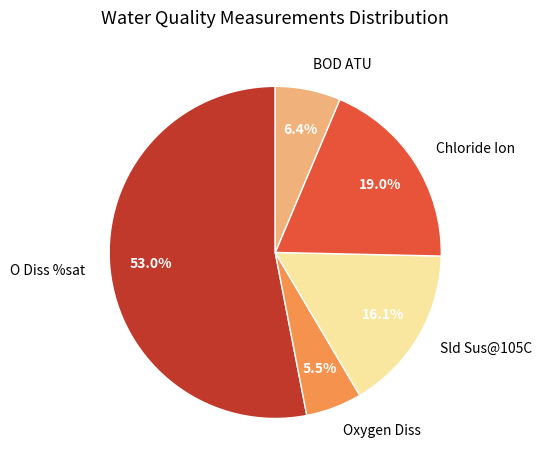

What is the largest slice in the pie chart?

O Diss %sat